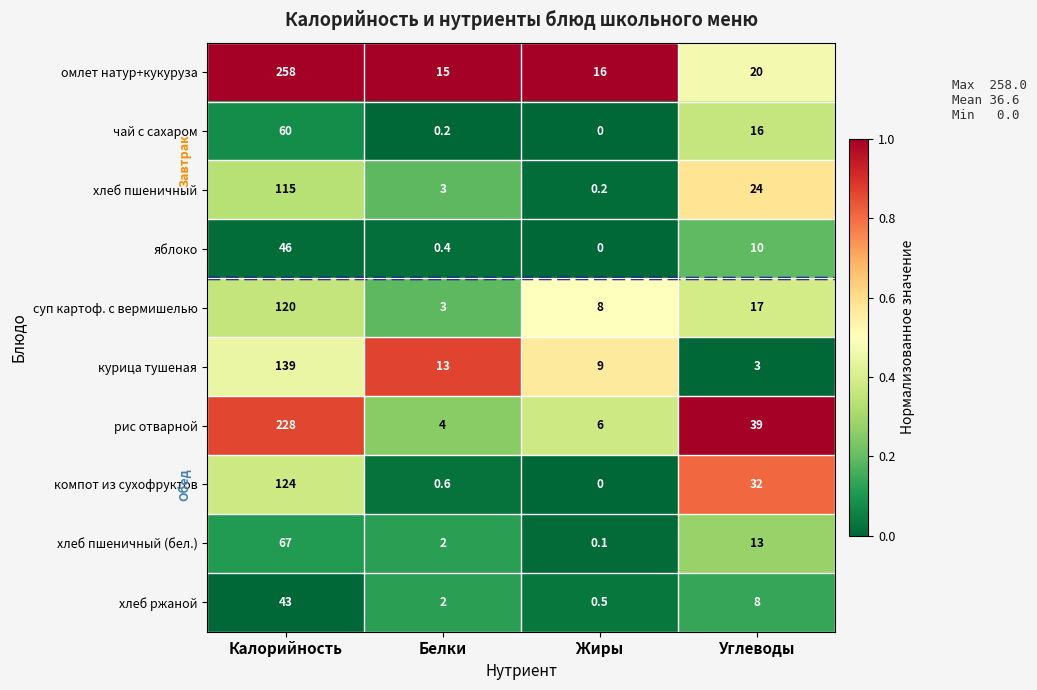

What is the difference between the highest and lowest values at Углеводы?

36.0